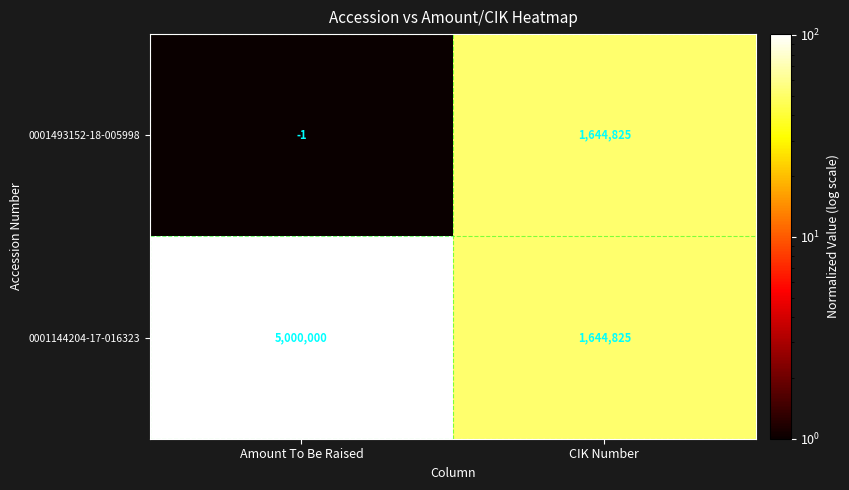

At which category is the sum across all series the highest?

Amount To Be Raised